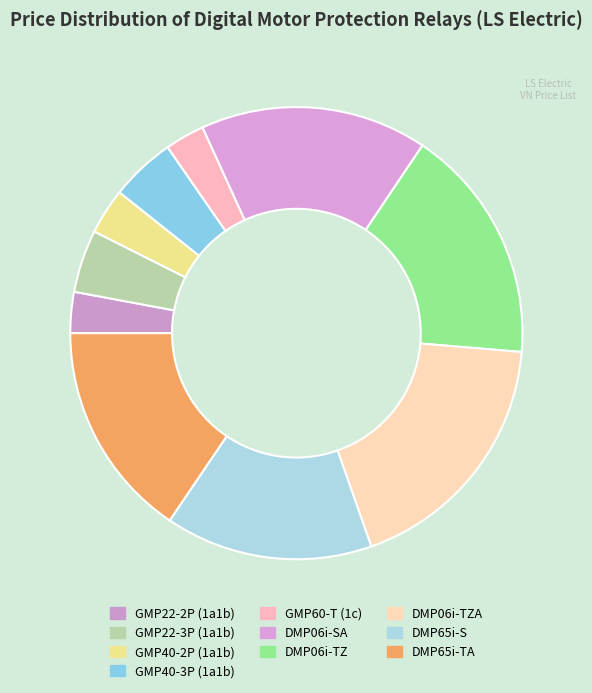

To the nearest percent, what percentage of the pie is GMP22-3P (1a1b)?

4%